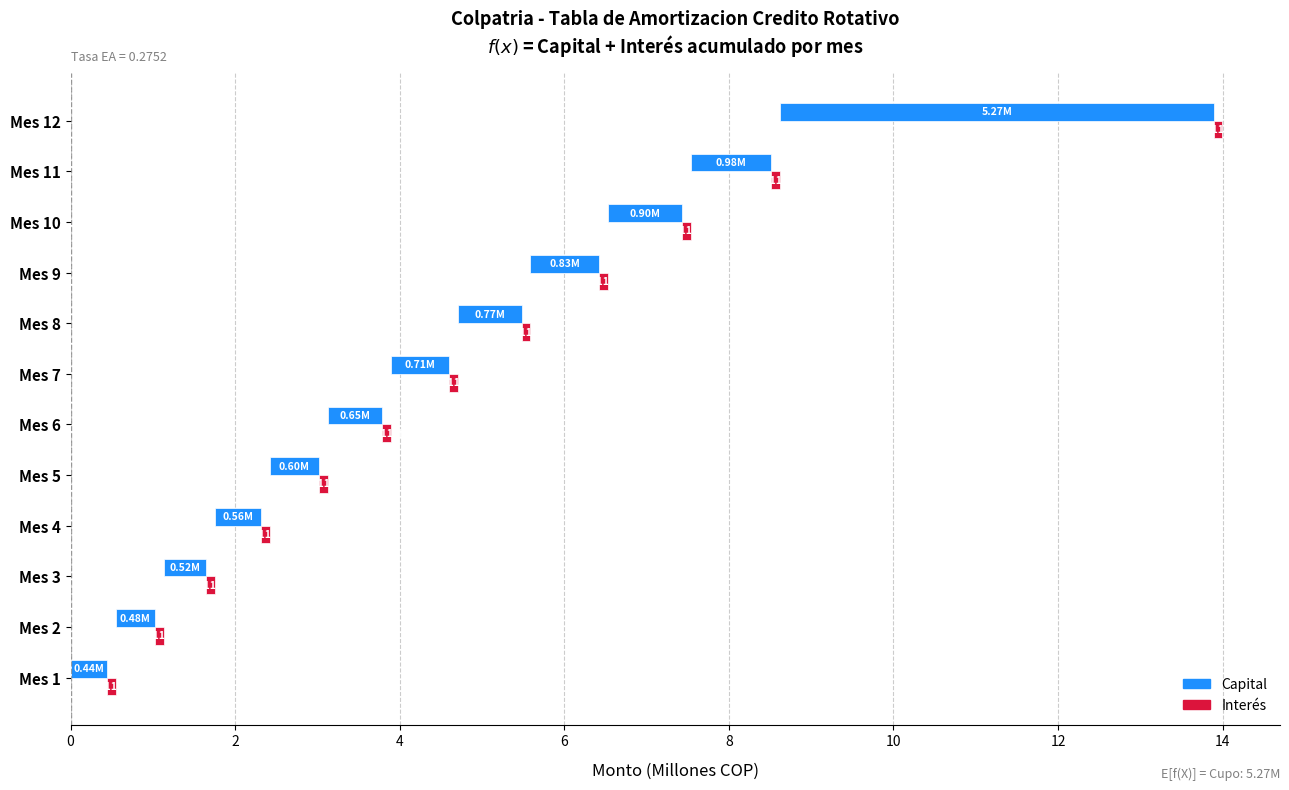

At 4, list the series in order from smallest to largest.

Interes, Capital